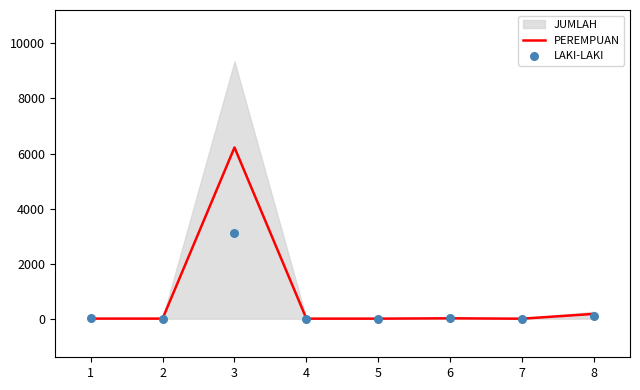

Which series has the largest total across all categories?

PEREMPUAN